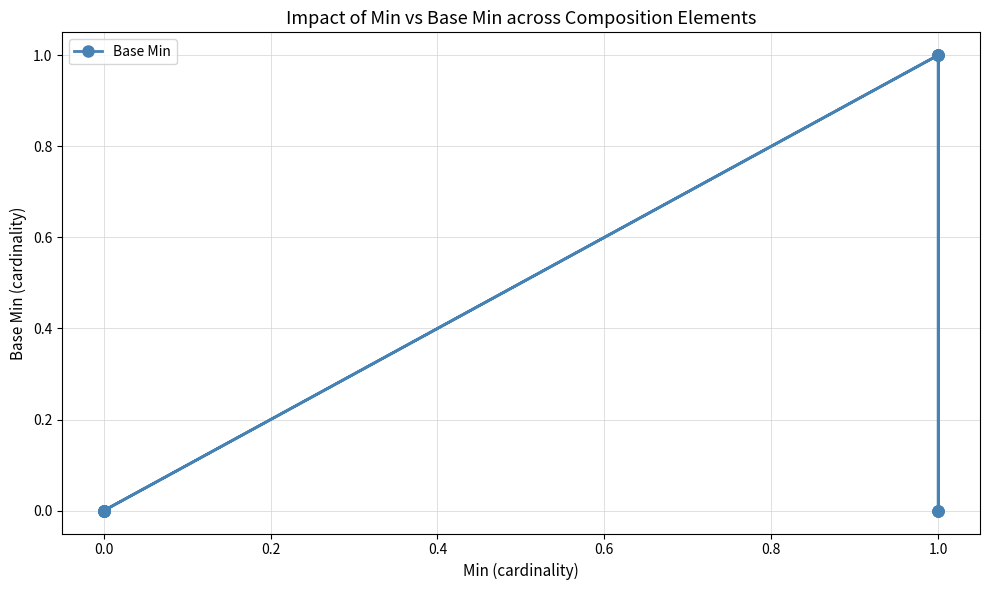

Which label corresponds to the largest value in the chart?

1.0